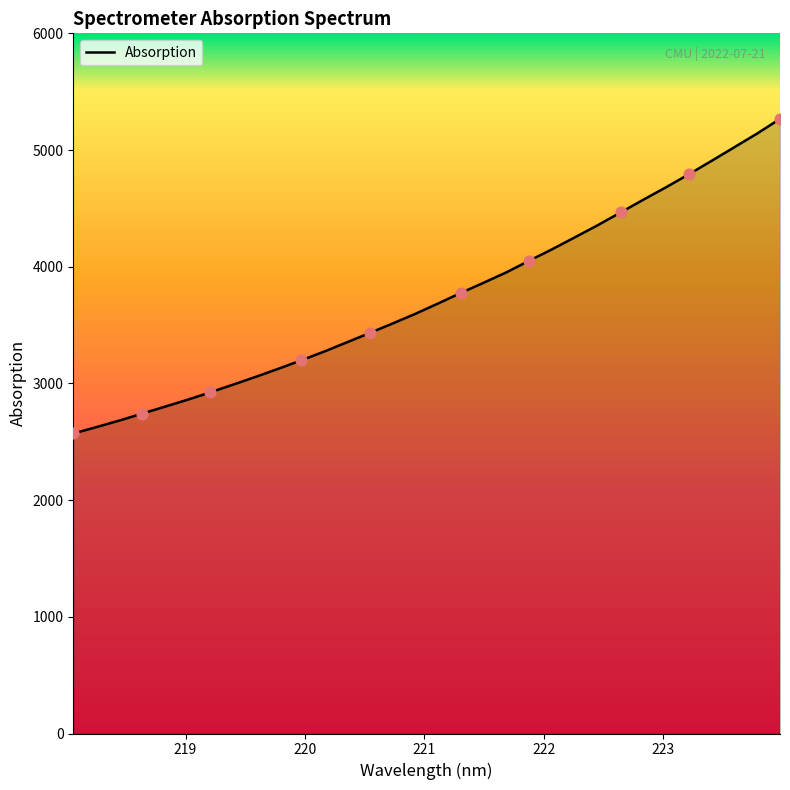

What is the maximum value shown in the chart?

5267.2